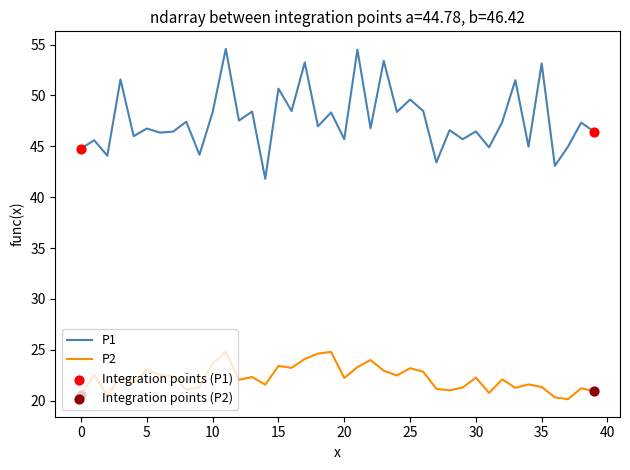

What is the highest value of the P1 series?

54.6